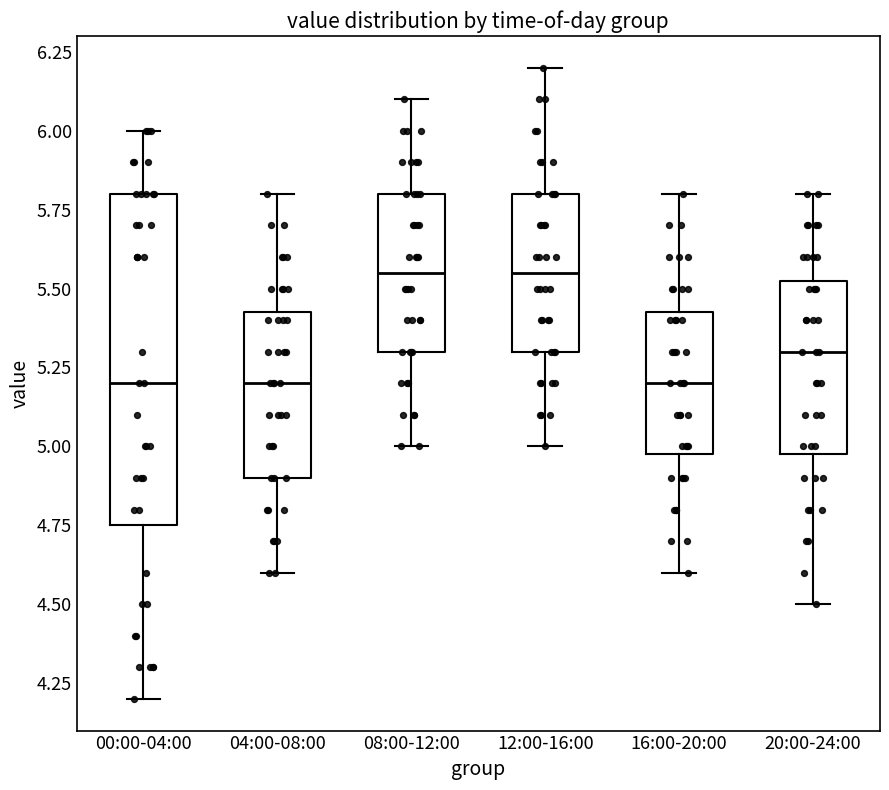

Reading left to right, transcribe this box plot: for each box, give where its median line is, the range the box spans, and where its two whiskers end, as read against the y-axis. The values are not printed on the chart, so give them approximately, as read against the axis.

00:00-04:00: median 5.20, box 4.75 to 5.80, whiskers 4.20 to 6.00
04:00-08:00: median 5.20, box 4.90 to 5.45, whiskers 4.60 to 5.80
08:00-12:00: median 5.55, box 5.30 to 5.80, whiskers 5.00 to 6.10
12:00-16:00: median 5.55, box 5.30 to 5.80, whiskers 5.00 to 6.20
16:00-20:00: median 5.20, box 5.00 to 5.45, whiskers 4.60 to 5.80
20:00-24:00: median 5.30, box 5.00 to 5.55, whiskers 4.50 to 5.80